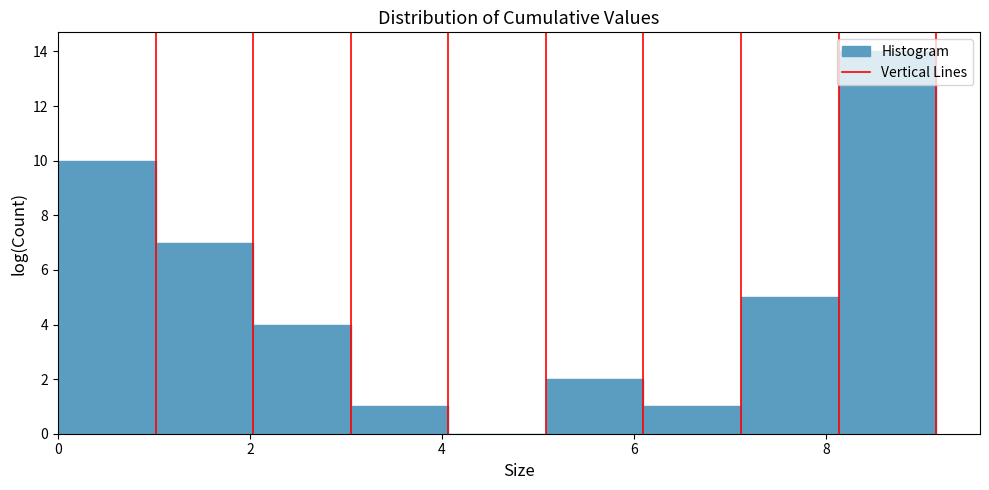

What is the height of the bar covering 6.0 to 7.2 on the x-axis? Neither the bar edges nor the heights are printed on the chart, so give them approximately, as read against the axes.

1